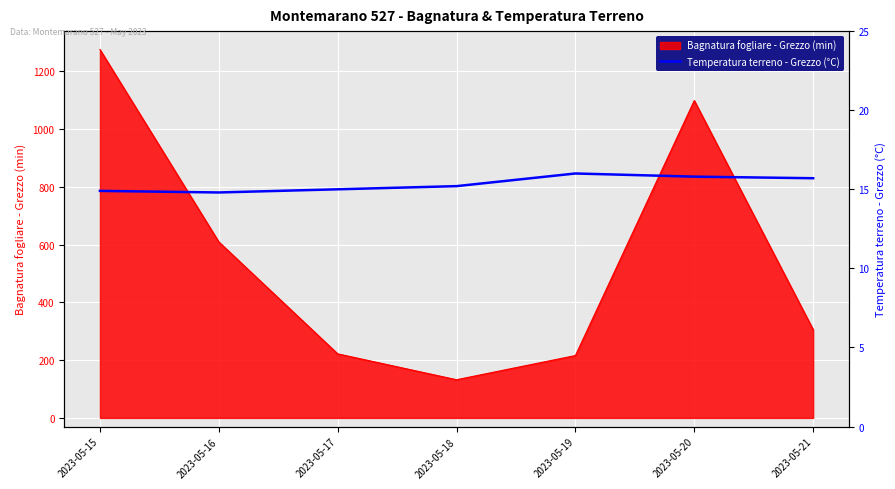

Which label corresponds to the smallest value in the chart?

2023-05-16